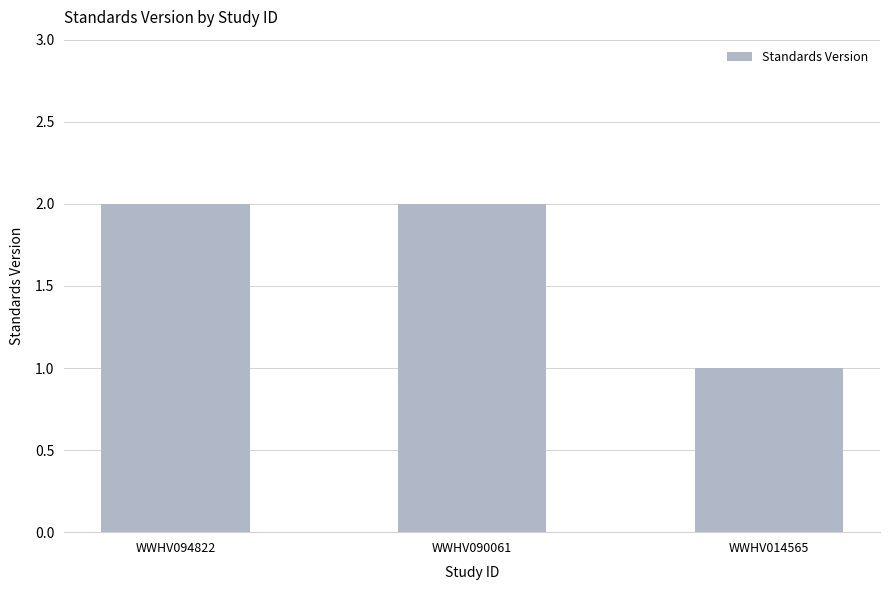

At which label is the value closest to 1?

WWHV014565